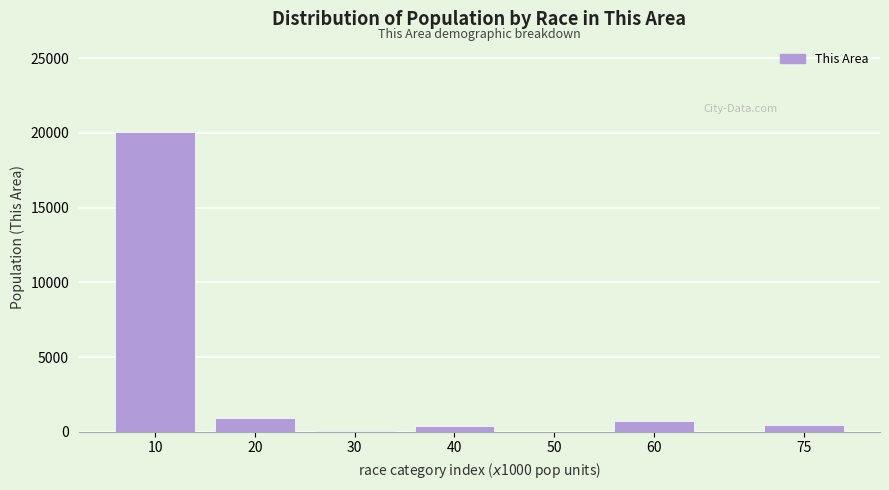

What is the greatest value displayed?

20084